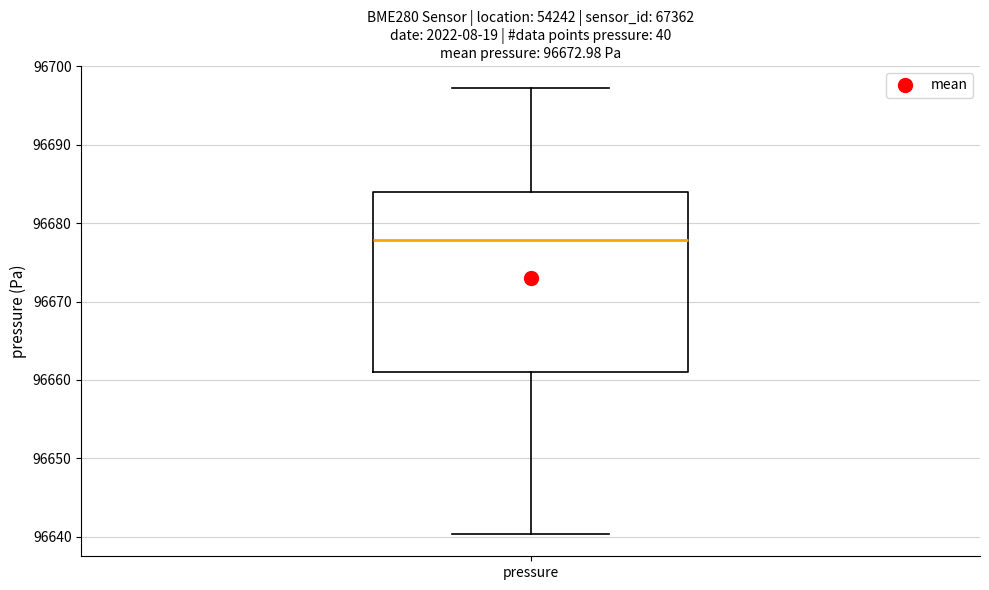

Transcribe this box plot: give where the median line is, the range the box spans, and where the two whiskers end, as read against the y-axis. The values are not printed on the chart, so give them approximately, as read against the axis.

median 96678, box 96661 to 96684, whiskers 96640 to 96697